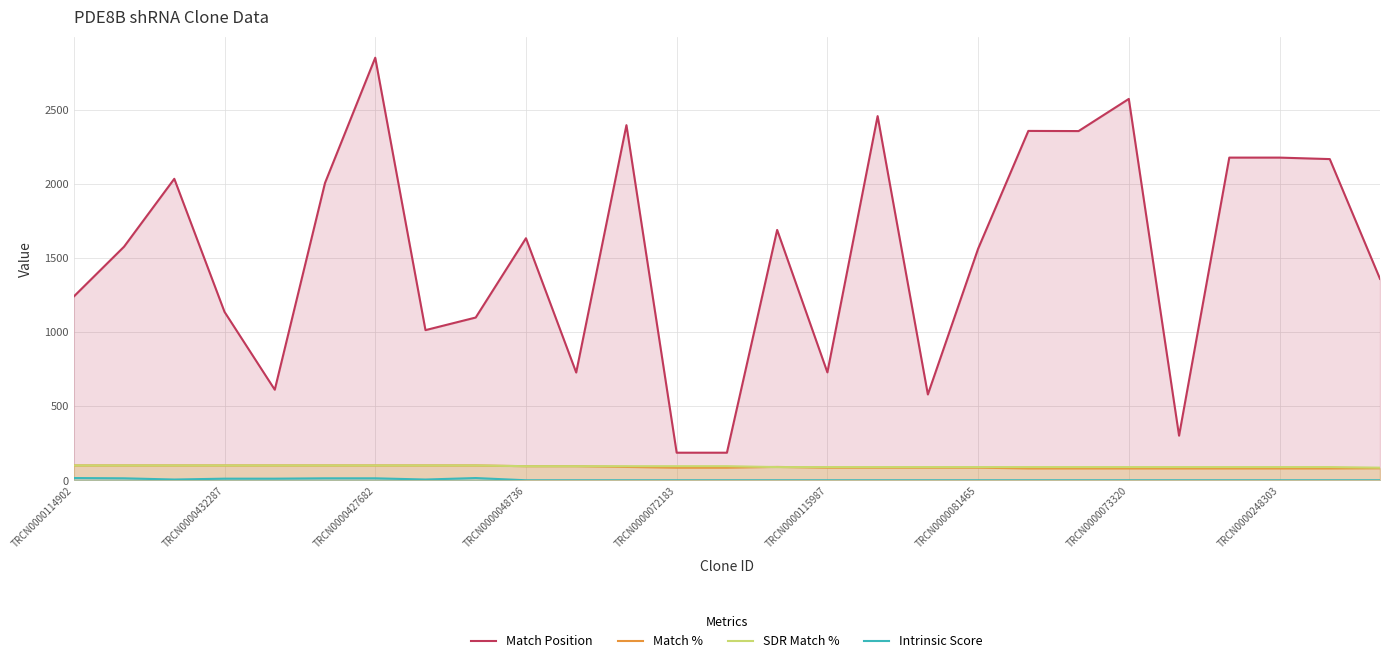

True or false: Match Position and SDR Match % cross at least once.

False